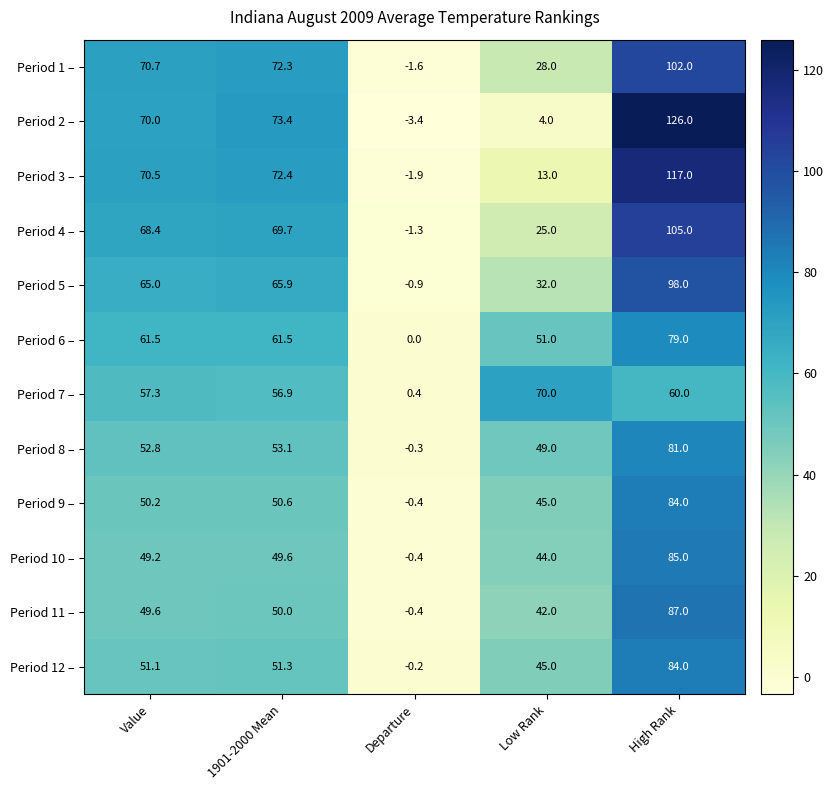

How many values in the Period 12 – series are below 51?

2